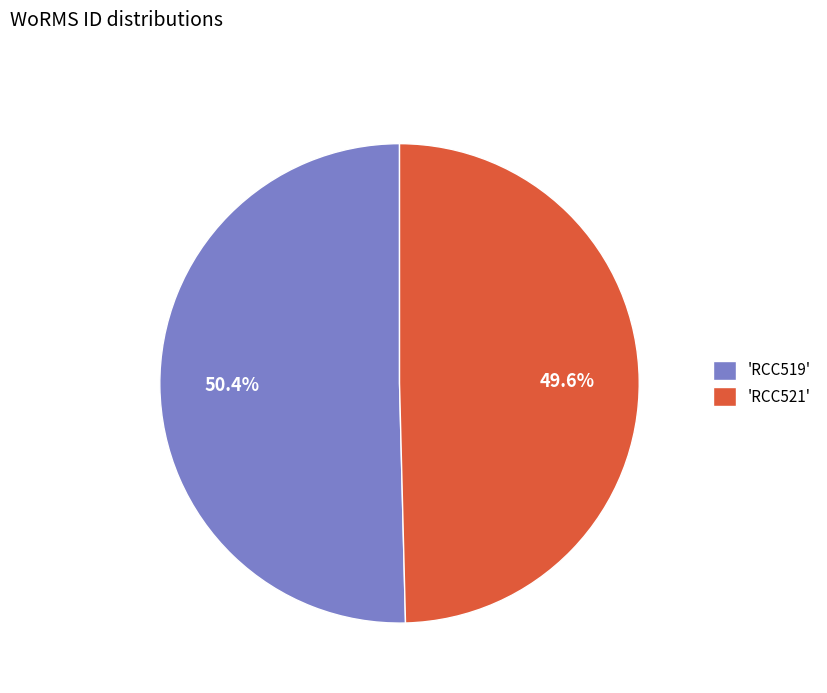

Between 'RCC521' and 'RCC519', which is larger?

'RCC519'